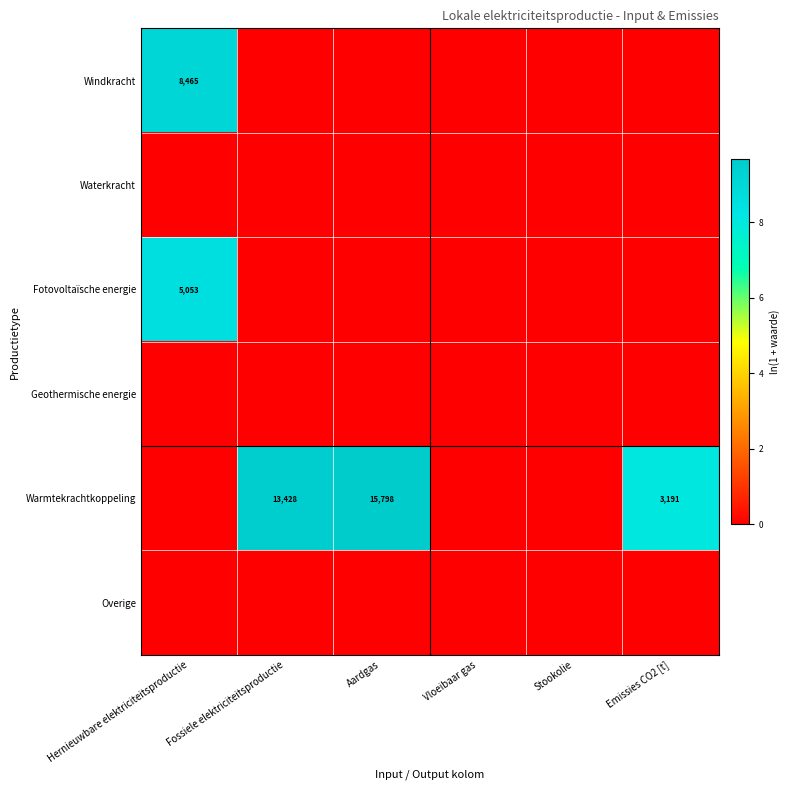

What is the total value across all series at Emissies CO2 [t]?

8.1